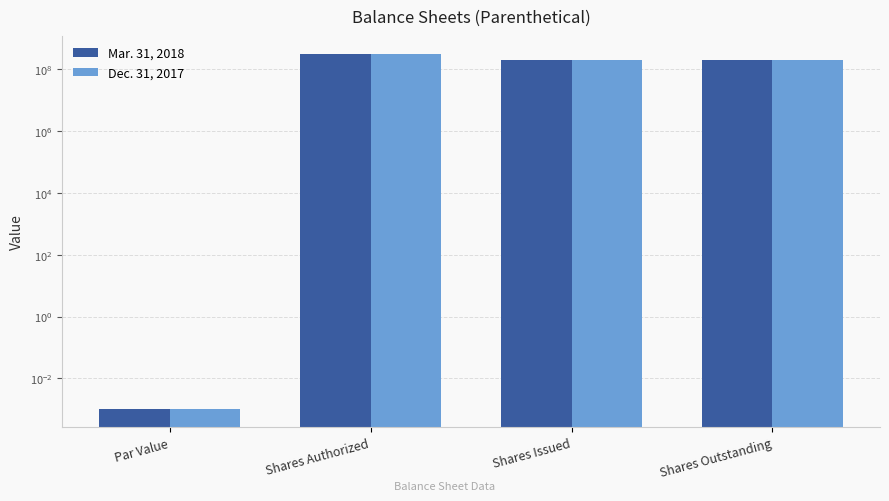

What is the value of the Mar. 31, 2018 bar at the 2nd from the left?

325000000.0